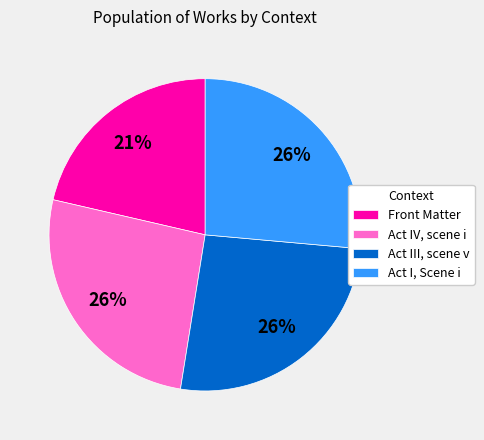

How many slices are in this pie chart?

4